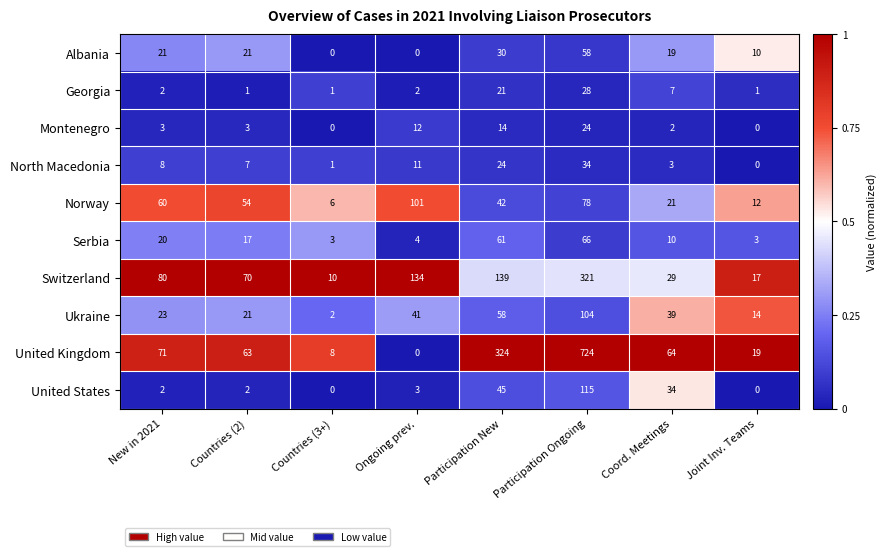

What is the difference between the highest and lowest values at Countries (3+)?

10